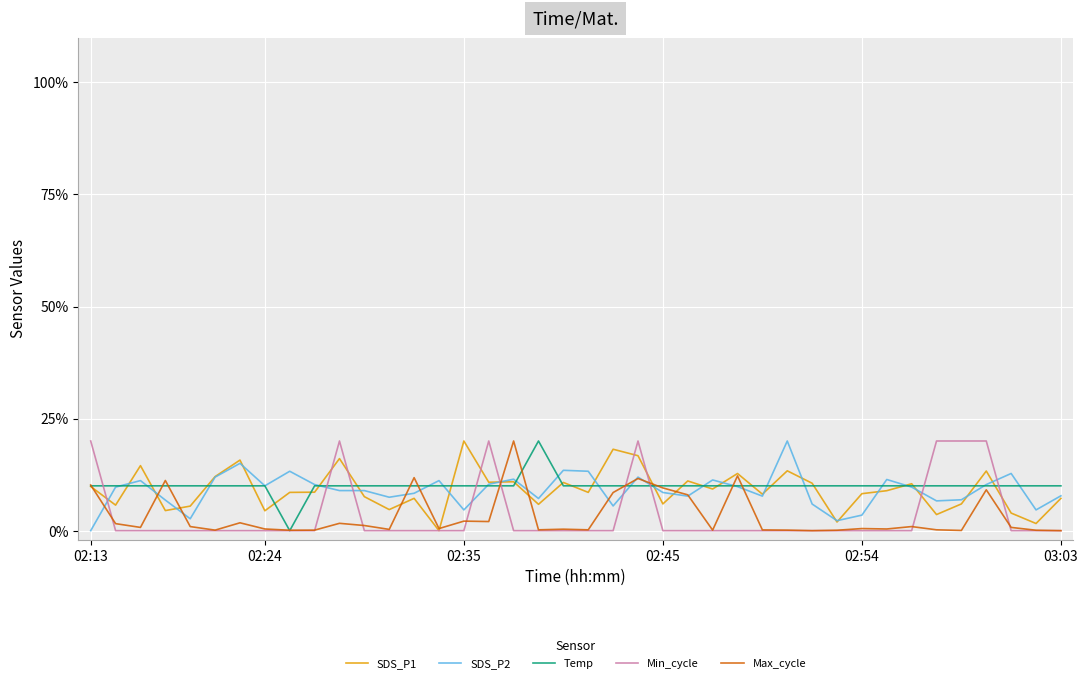

Which series ends up on top after the final intersection of SDS_P1 and Min_cycle?

SDS_P1